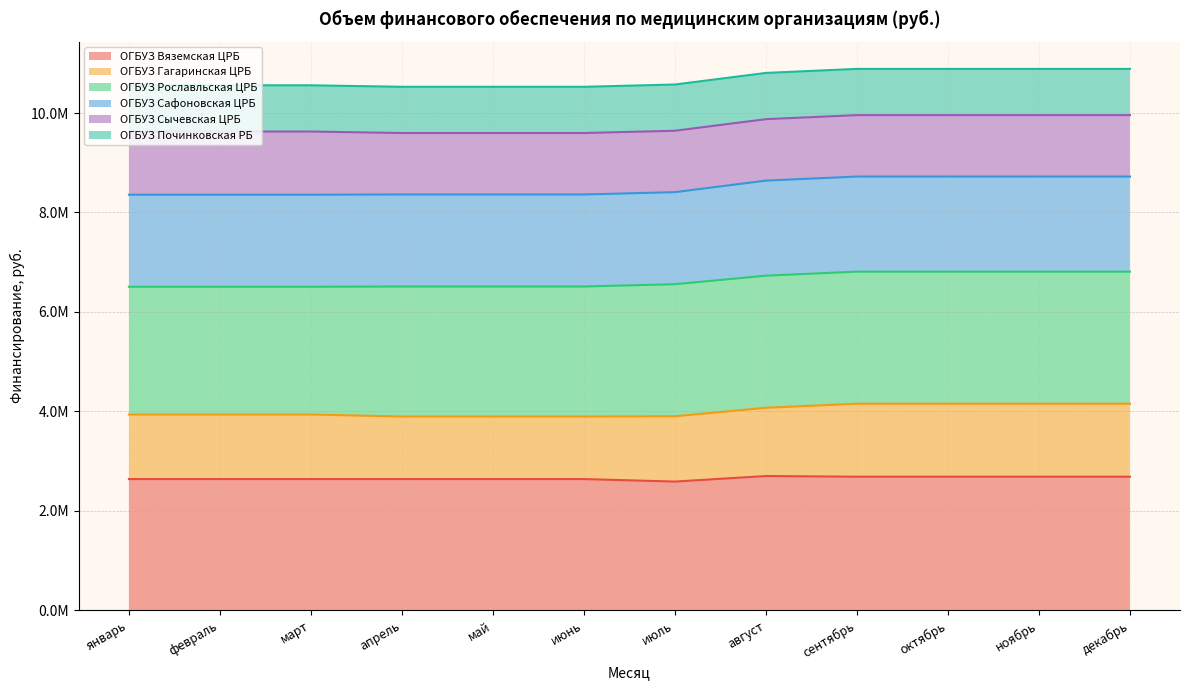

What position from the right is февраль?

11